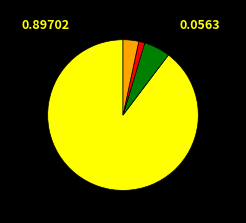

Does any single category account for the majority?

Yes